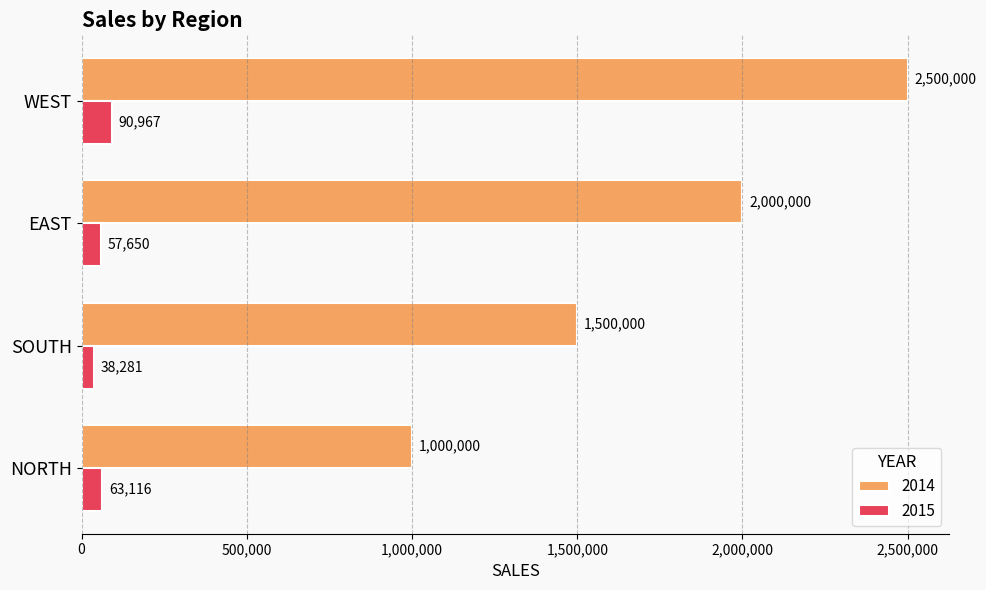

What is the approximate value of 2014 at NORTH, to the nearest 50?

1000000